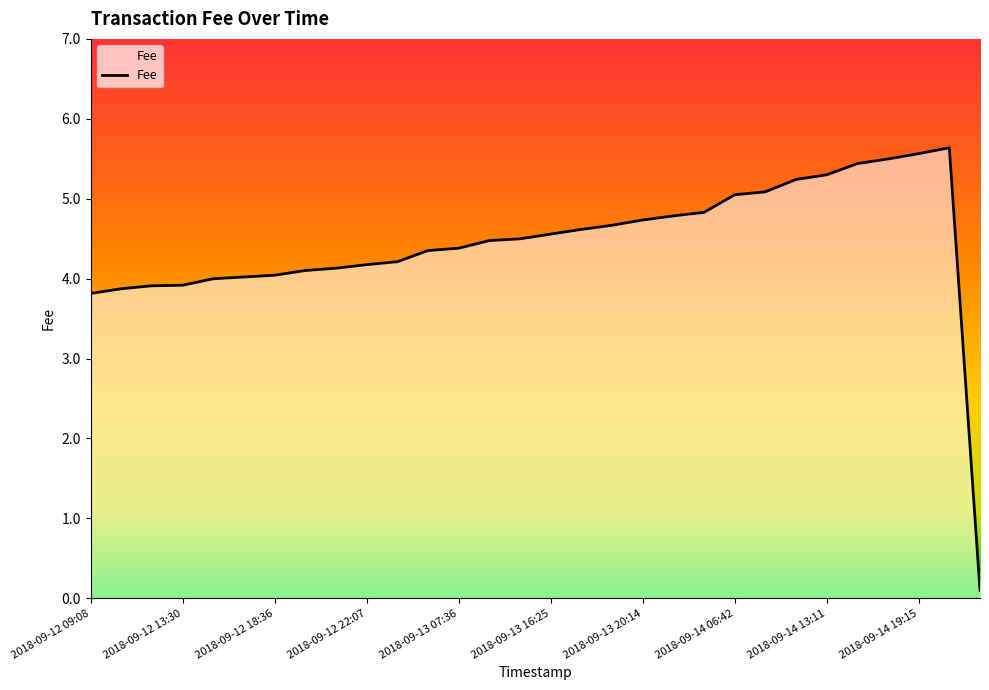

What is the greatest value displayed?

5.6